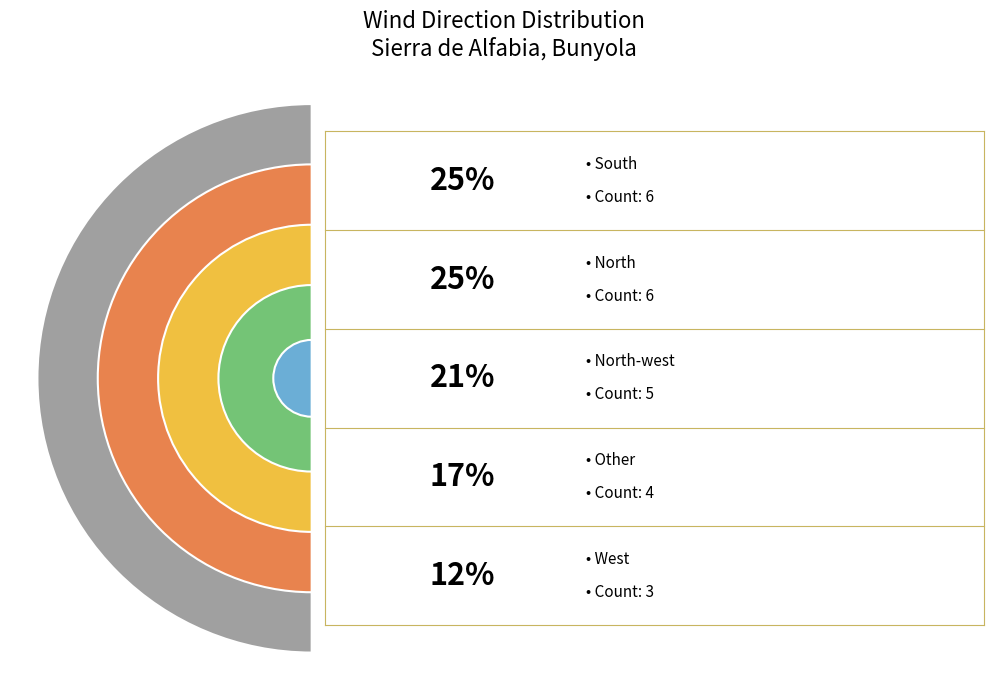

Combined, do North-west and West account for over 50%?

No